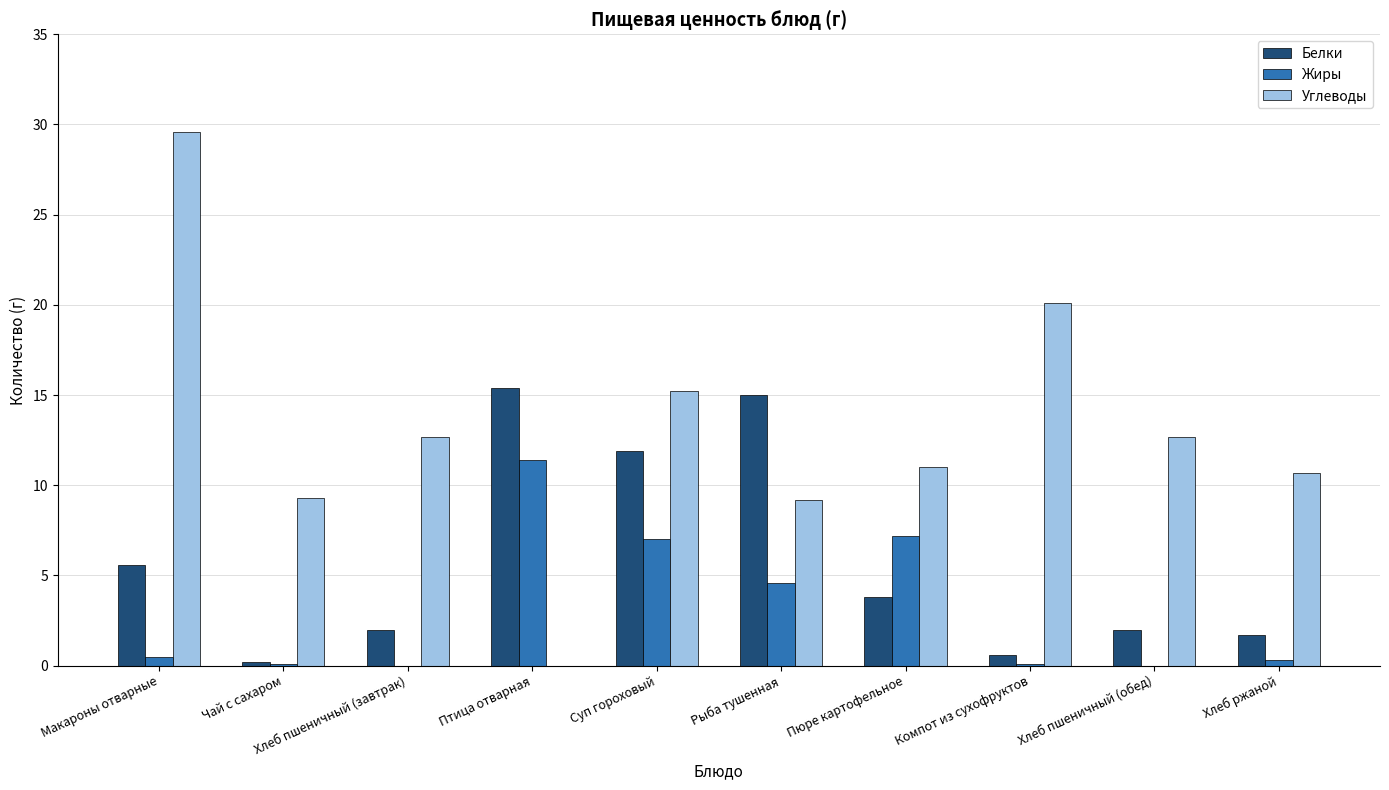

True or false: Углеводы has a value of 29.6 at Макароны отварные.

True